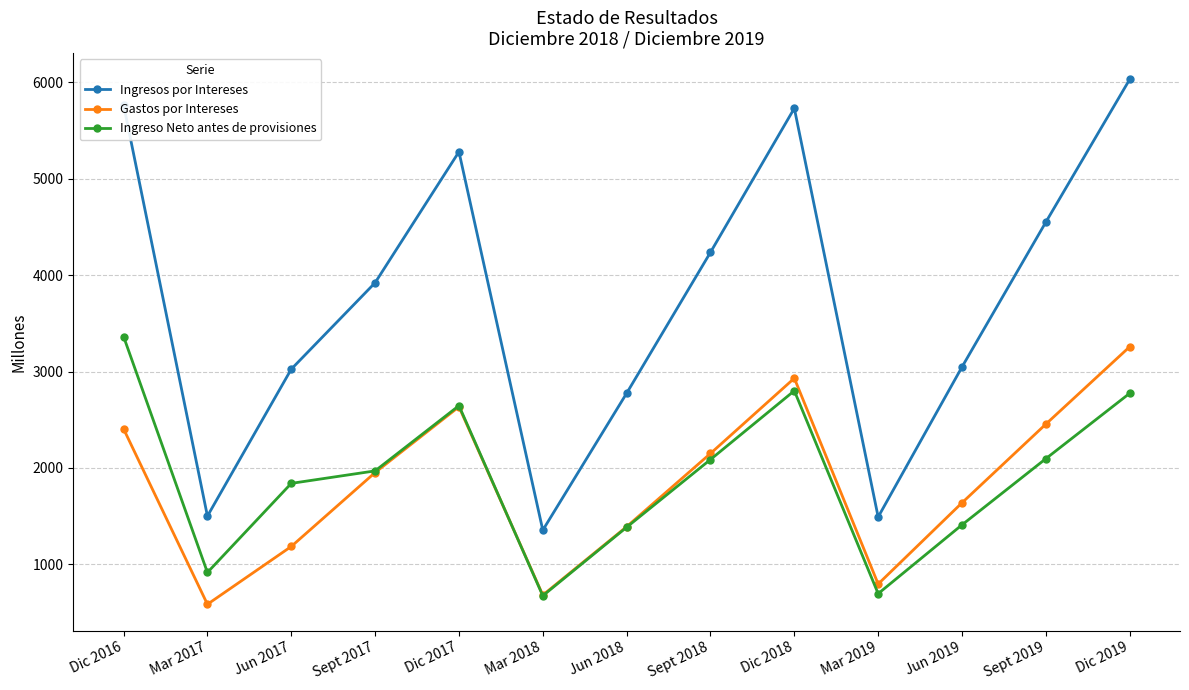

Which series changed the most between Mar 2018 and Dic 2018?

Ingresos por Intereses